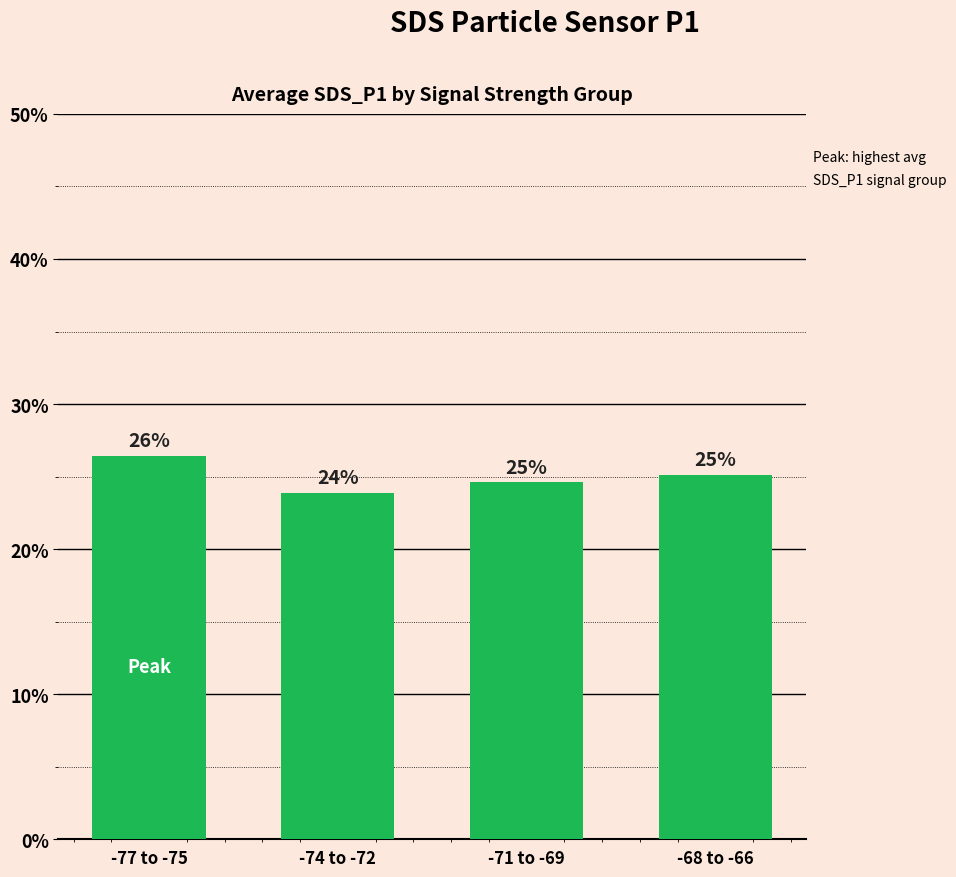

What is the smallest value displayed?

23.9